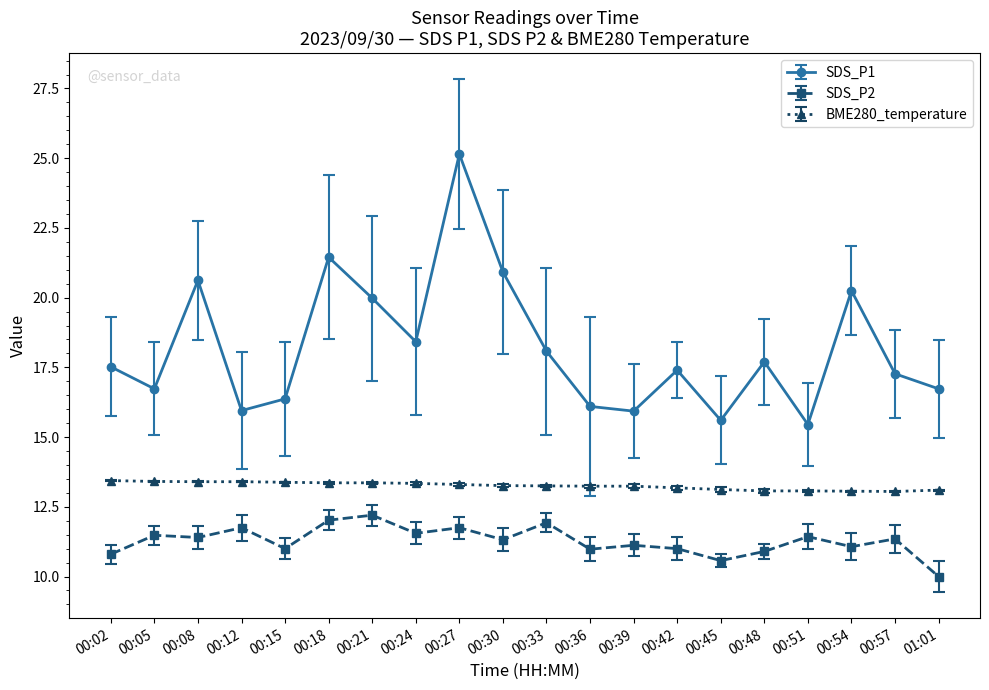

What is the spread (max minus min) of values at 00:30?

9.6